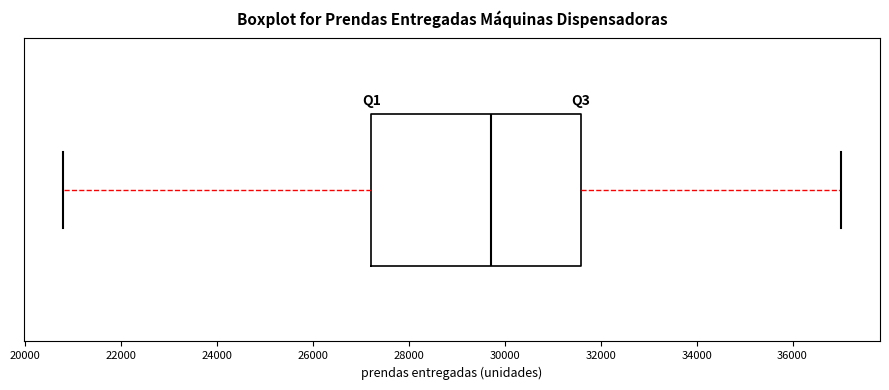

Transcribe this box plot: give where the median line is, the range the box spans, and where the two whiskers end, as read against the x-axis. The values are not printed on the chart, so give them approximately, as read against the axis.

median 29800, box 27200 to 31600, whiskers 20800 to 37000